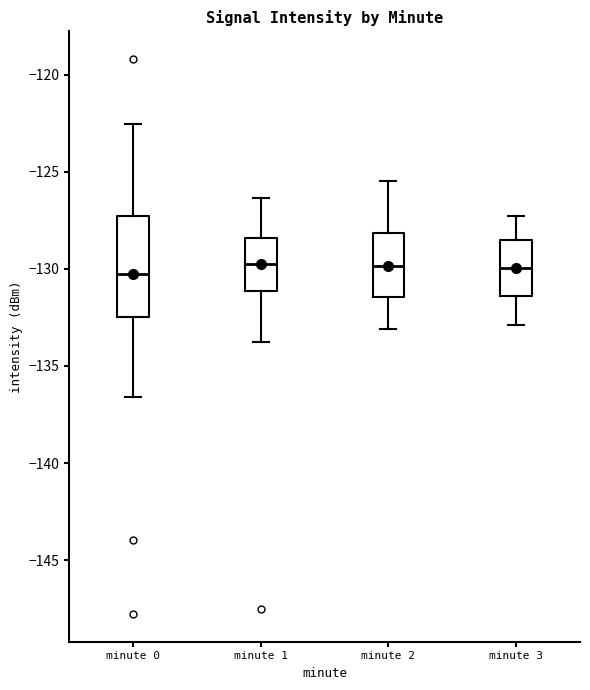

Which box is the tallest, from its lower edge to its upper edge?

minute 0